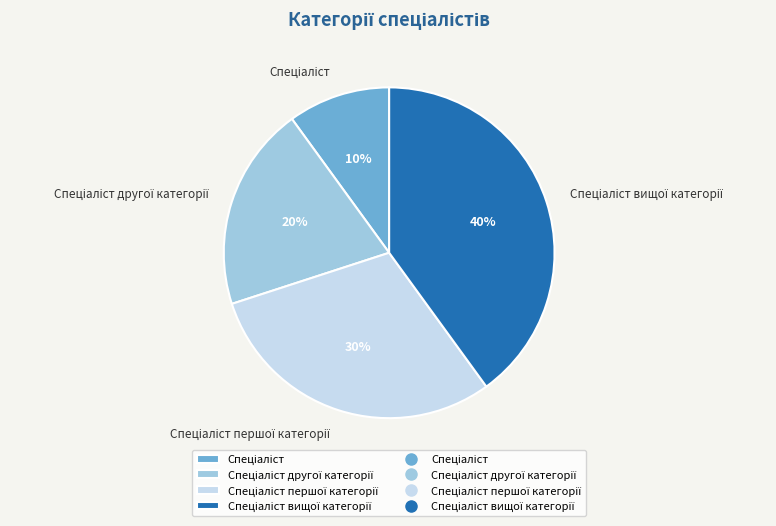

Is there a majority slice in this chart?

No